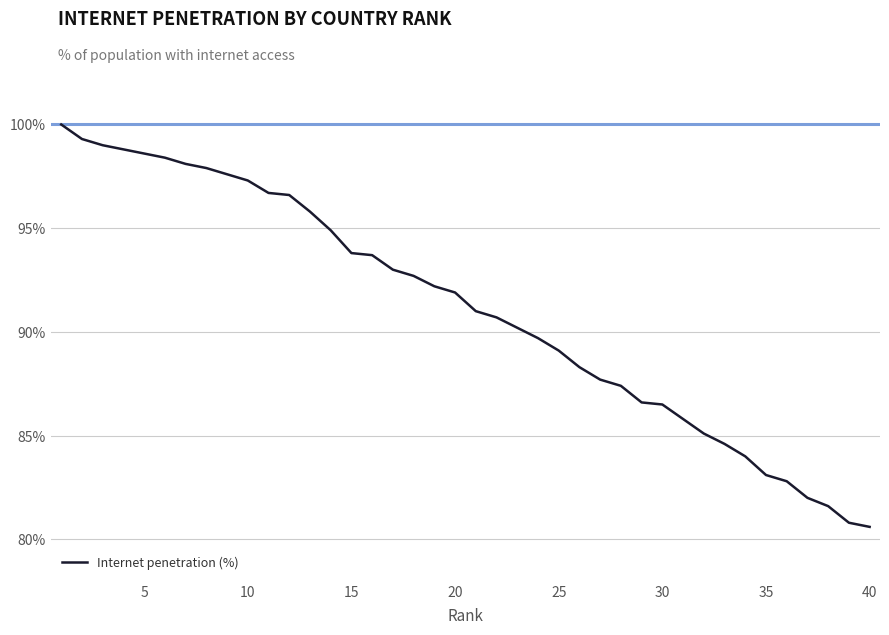

What is the greatest value displayed?

100.0